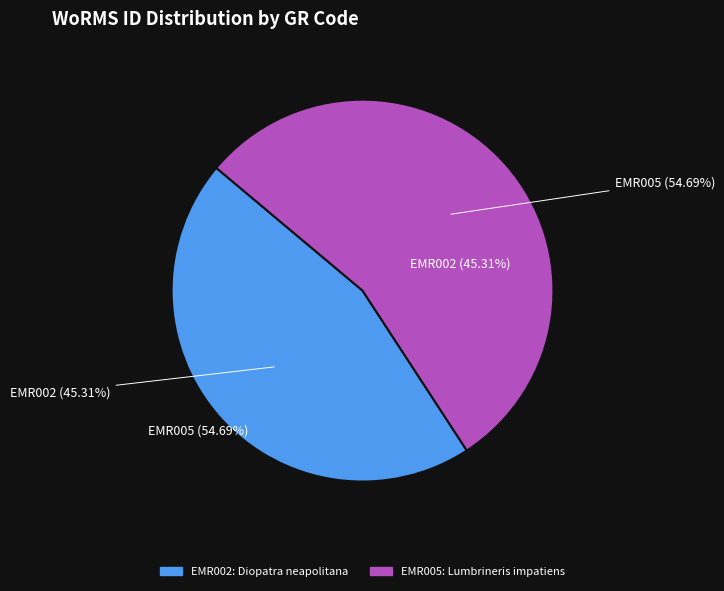

The EMR002 slice represents 31% of the pie. True or false?

False